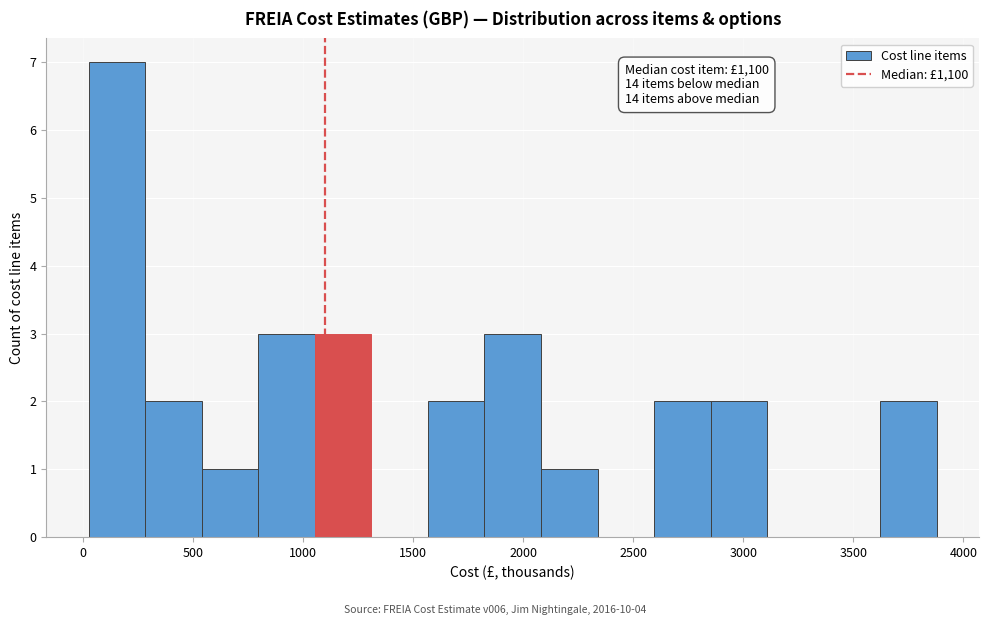

Which range on the x-axis has the tallest bar?

50 to 300